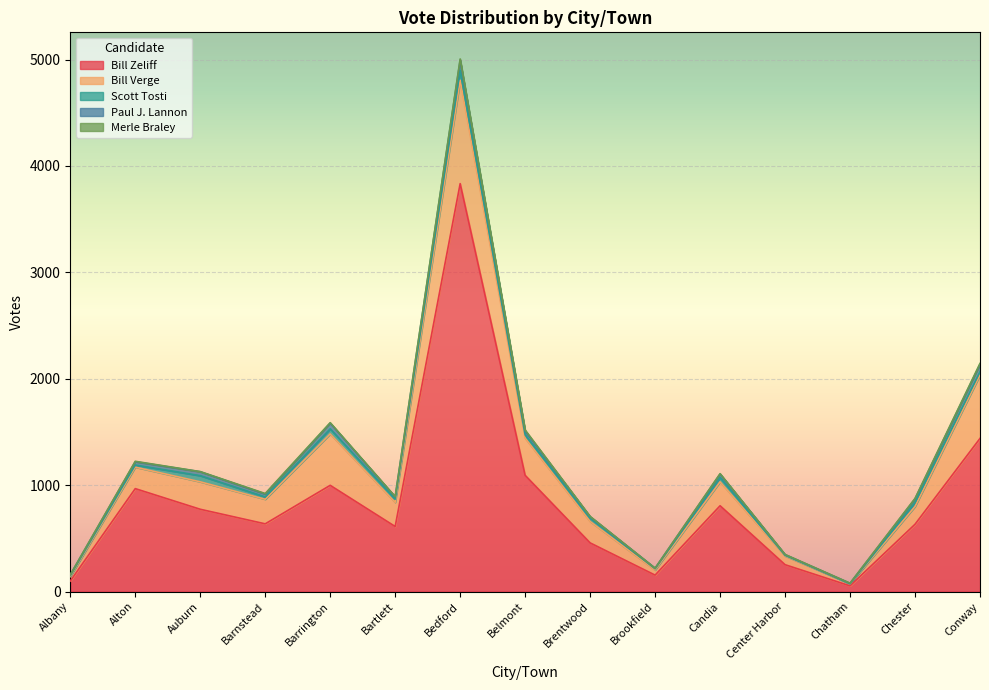

True or false: Bill Verge and Merle Braley cross at least once.

False